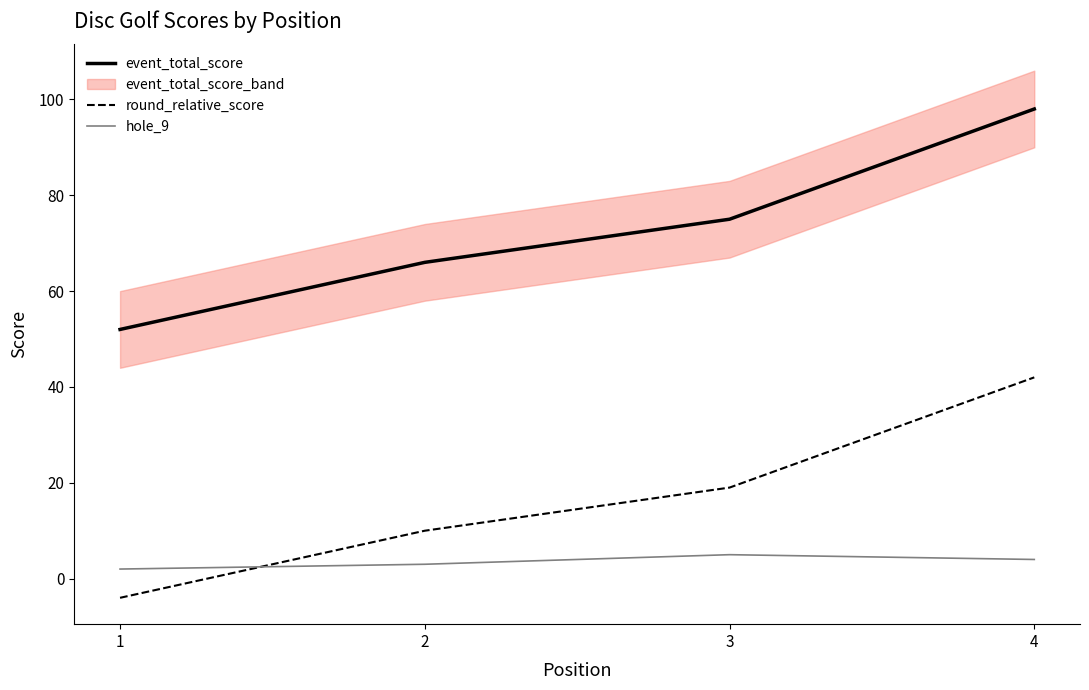

Reading left to right, what are all the values shown in this chart?

event_total_score: 1=52	2=66	3=75	4=98
round_relative_score: 1=-4	2=10	3=19	4=42
hole_9: 1=2	2=3	3=5	4=4